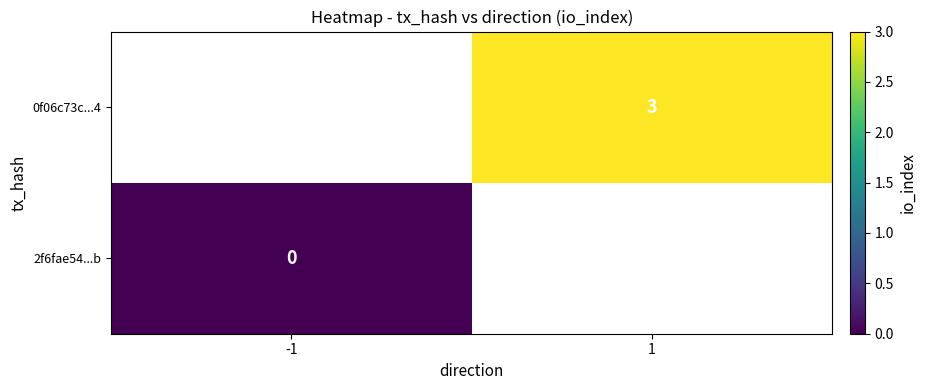

True or false: 0f06c73c...4 has a value of 3 at 1.

True